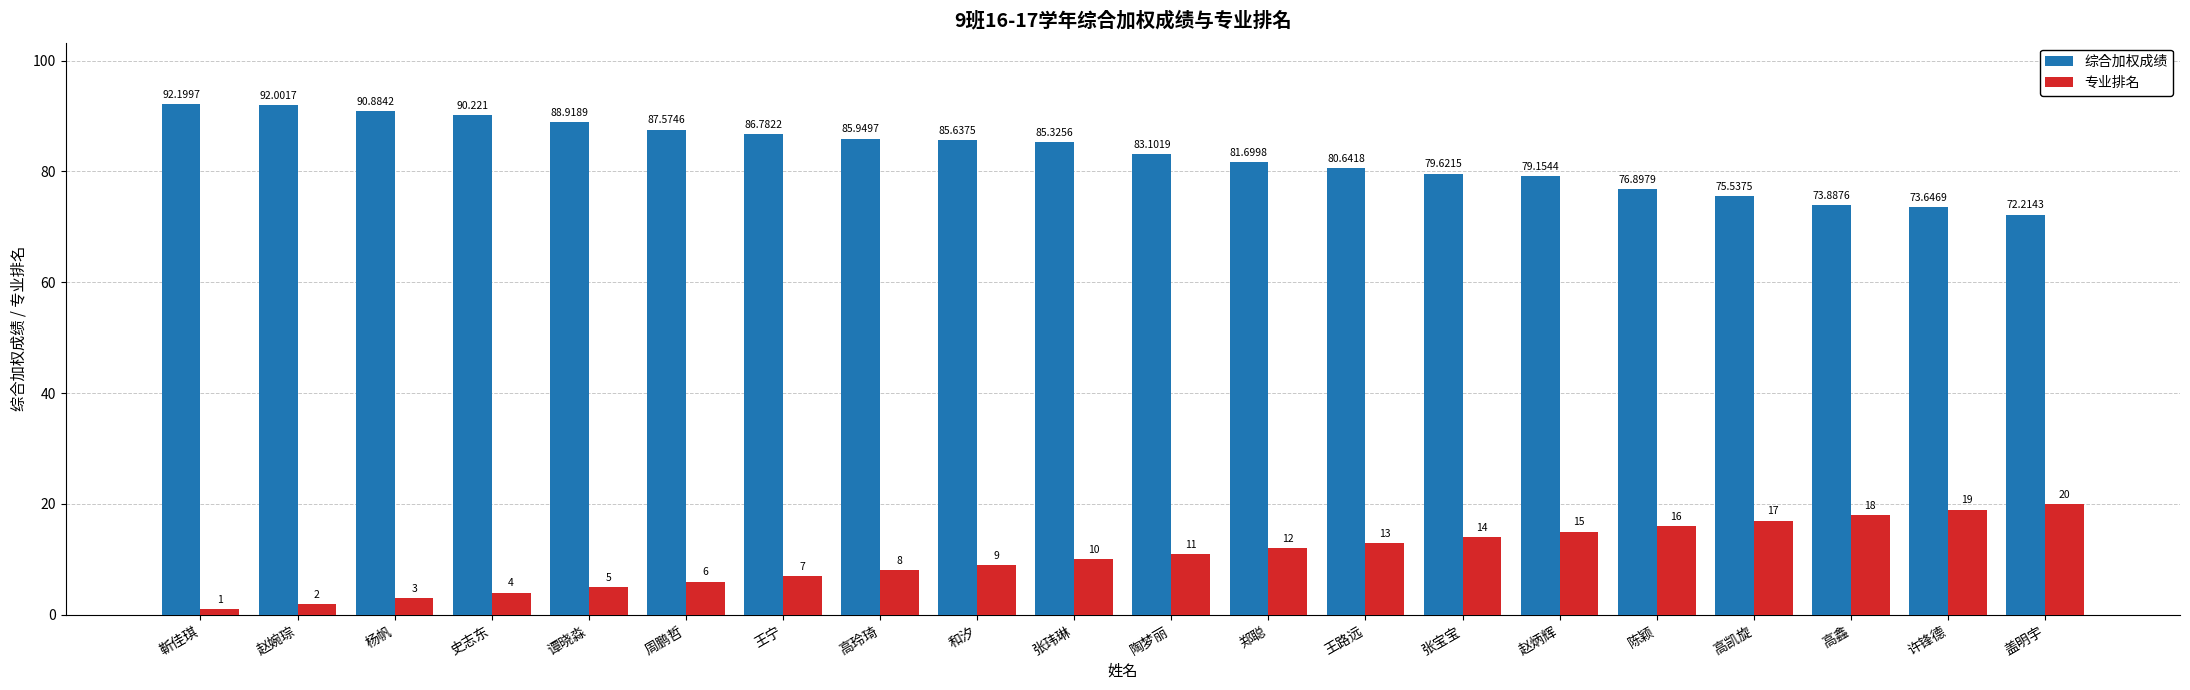

Reading right to left, list all the values displayed in this chart.

综合加权成绩: 72.2	73.6	73.9	75.5	76.9	79.2	79.6	80.6	81.7	83.1	85.3	85.6	85.9	86.8	87.6	88.9	90.2	90.9	92.0	92.2
专业排名: 20.0	19.0	18.0	17.0	16.0	15.0	14.0	13.0	12.0	11.0	10.0	9.0	8.0	7.0	6.0	5.0	4.0	3.0	2.0	1.0